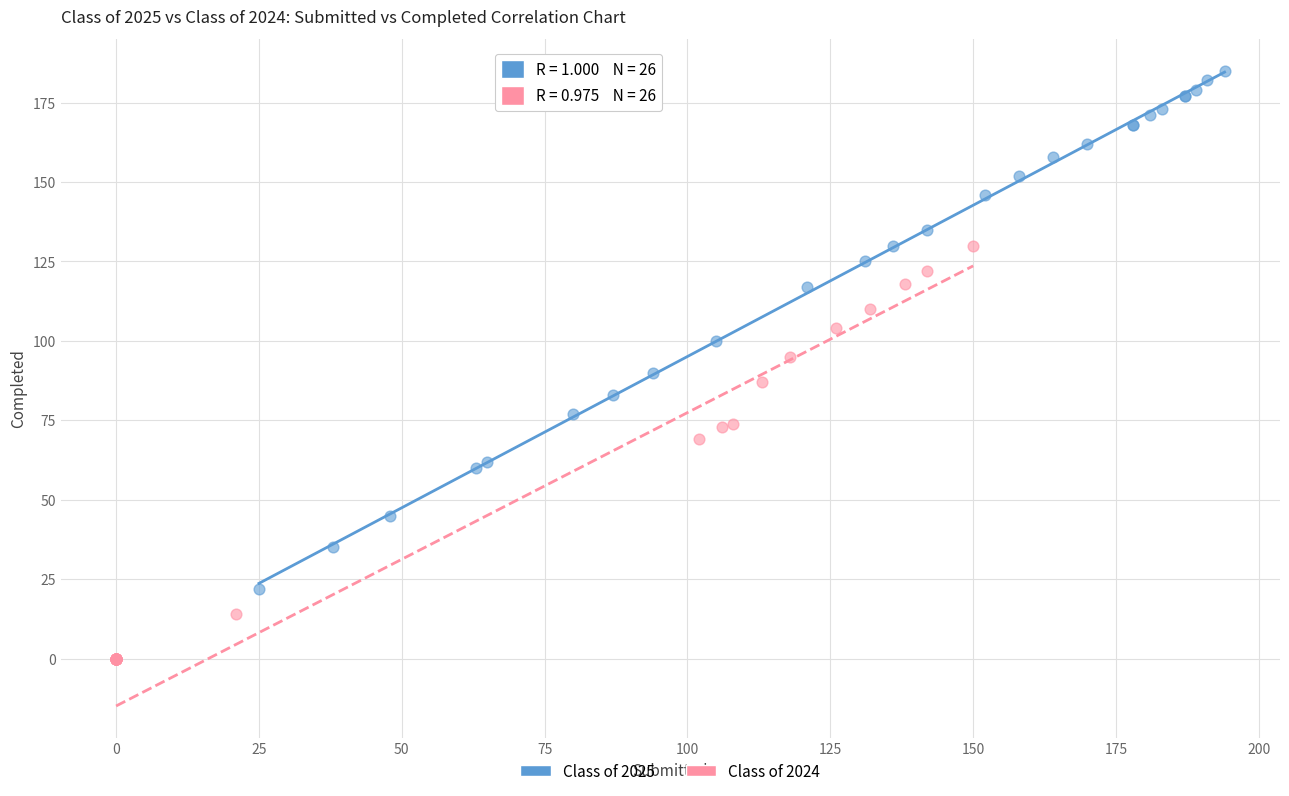

Which series has the largest Y range (max minus min)?

Class of 2025